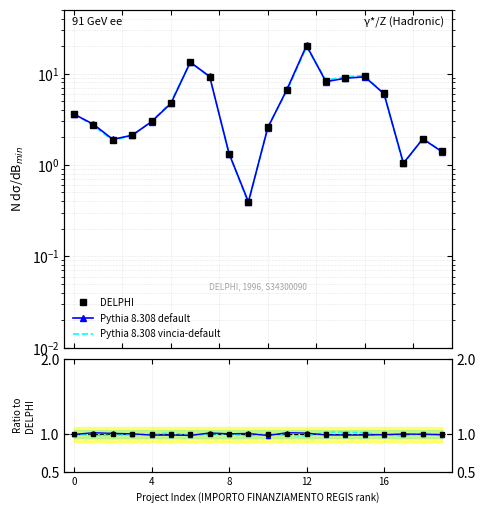

True or false: Pythia 8.308 default has a value of 1.0 at 17.

True